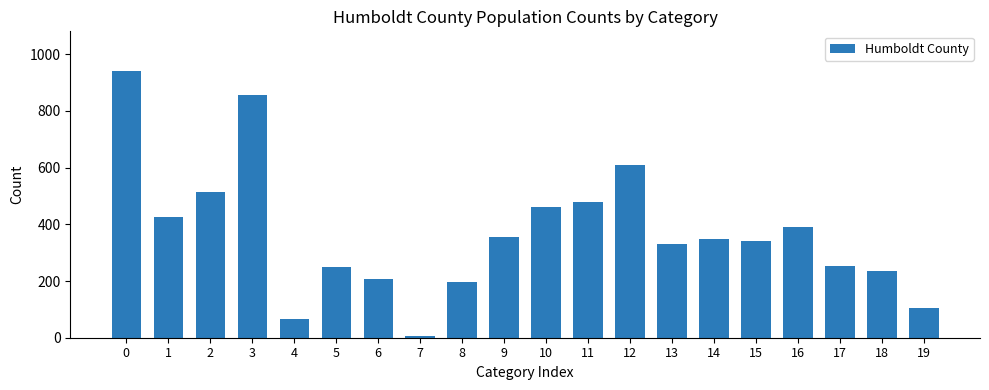

Reading right to left, transcribe all the data shown in this chart.

104	235	254	390	340	348	332	608	480	460	357	197	7	207	248	66	858	513	427	940